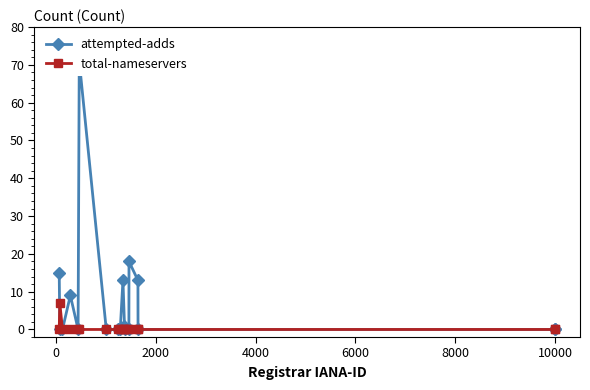

In total-nameservers, how many points are higher than both neighbors (excluding endpoints)?

1